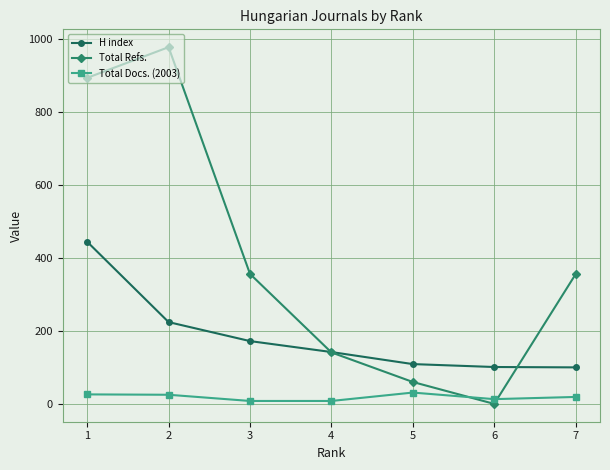

What is the highest value of the Total Refs. series?

977